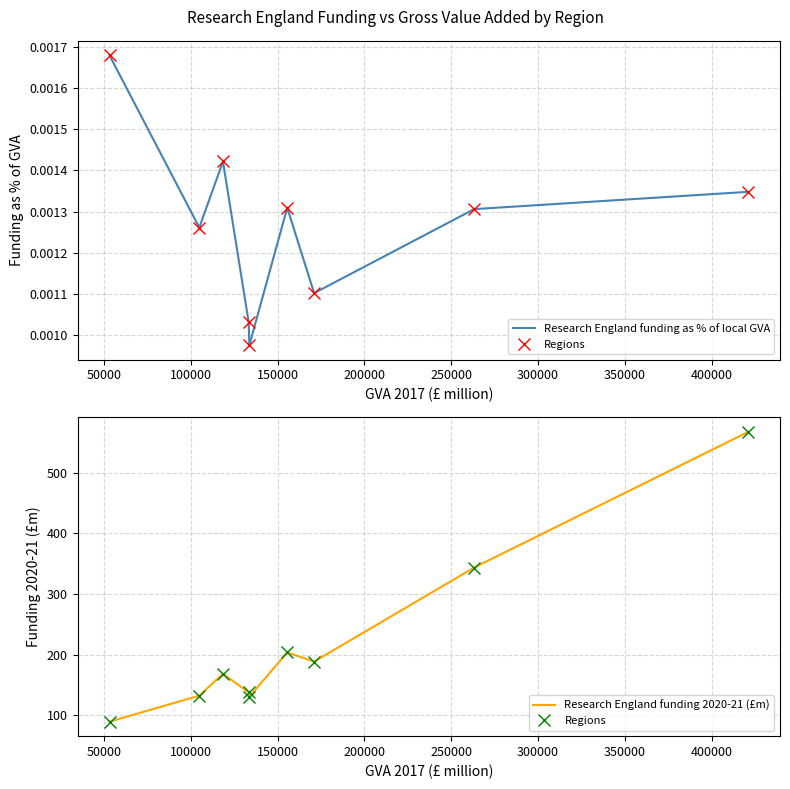

How many values in the Research England funding 2020-21 (£m) series are below 168?

4